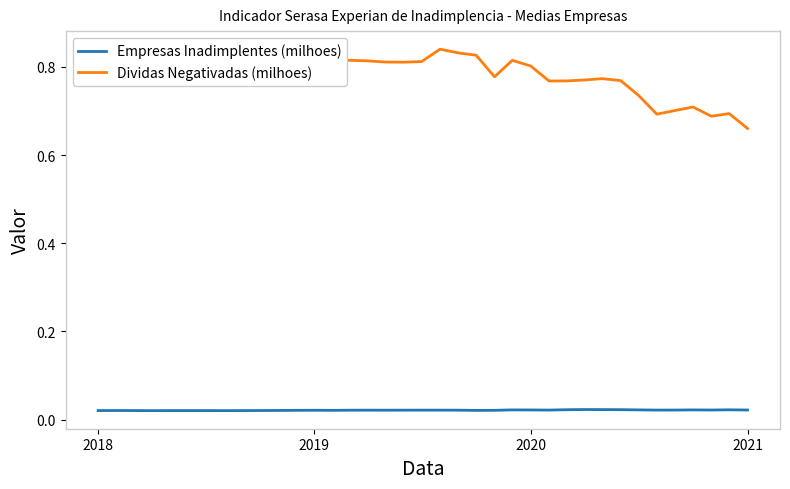

List the series in order of their peak value, highest first.

Dividas Negativadas (milhoes), Empresas Inadimplentes (milhoes)